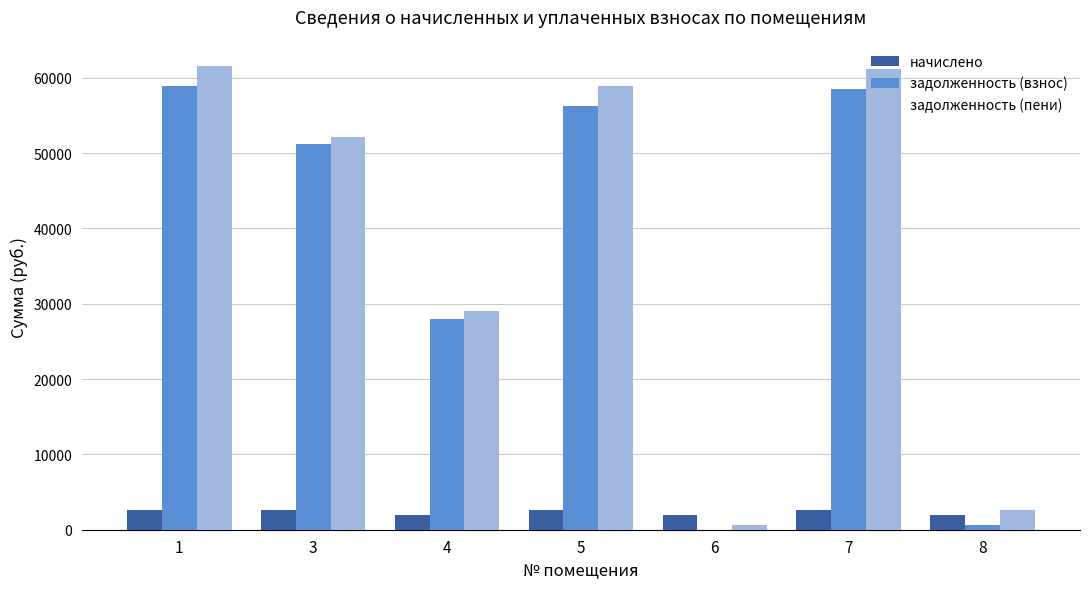

The value of начислено at 3 is 2628.5. True or false?

True